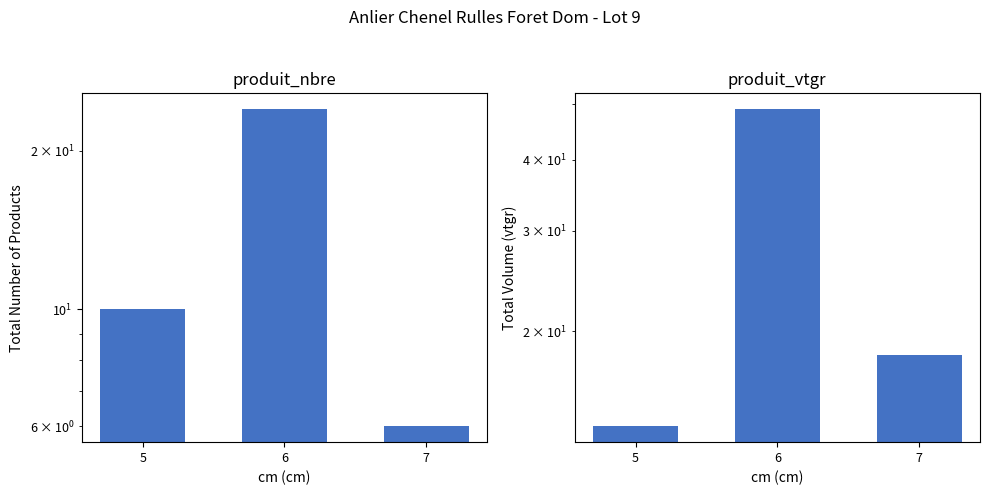

How many produit_nbre values are between 6 and 24?

3